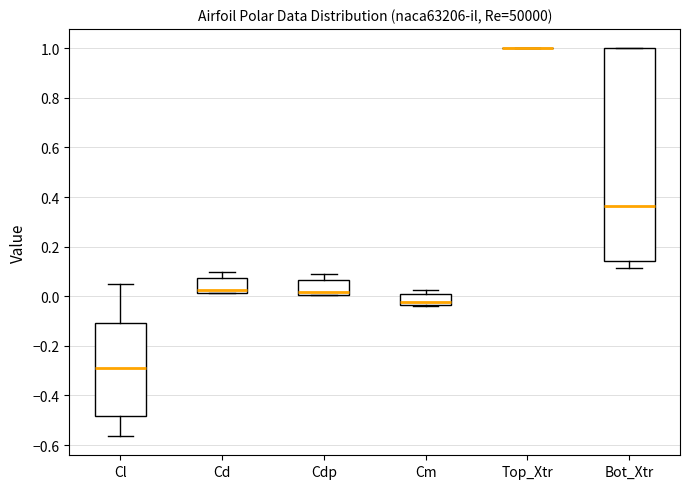

Reading left to right, read every box against the y-axis: the position of its median line, the range the box covers, and the ends of its whiskers. The values are not printed on the chart, so give them approximately, as read against the axis.

Cl: median -0.30, box -0.48 to -0.10, whiskers -0.56 to 0.04
Cd: median 0.02 (just above the box's lower edge), box 0.02 to 0.08, whiskers 0.02 to 0.10
Cdp: median 0.02, box 0.00 to 0.06, whiskers 0.00 to 0.08
Cm: median -0.02, box -0.04 to 0.00, whiskers -0.04 to 0.02
Top_Xtr: box collapsed to a line at 1.00, whiskers 1.00 to 1.00
Bot_Xtr: median 0.36, box 0.14 to 1.00, whiskers 0.12 to 1.00